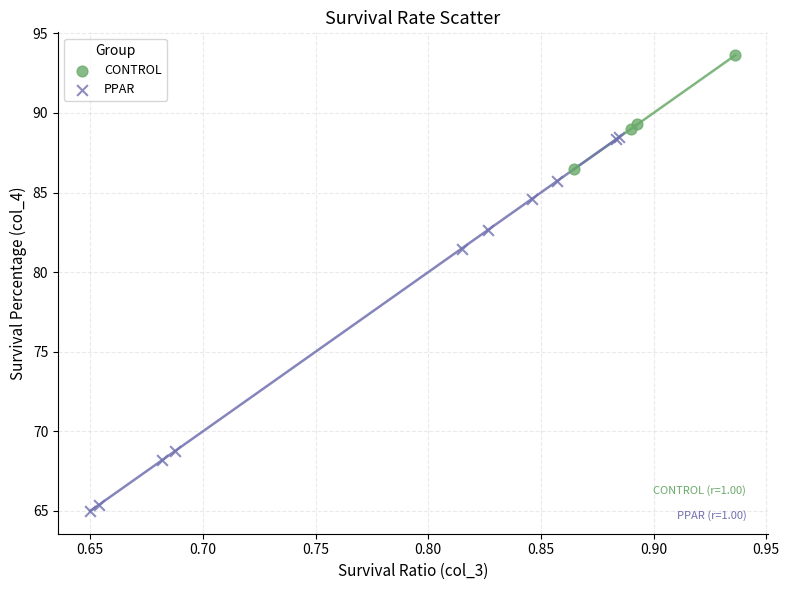

Which series contains the highest Y value?

CONTROL